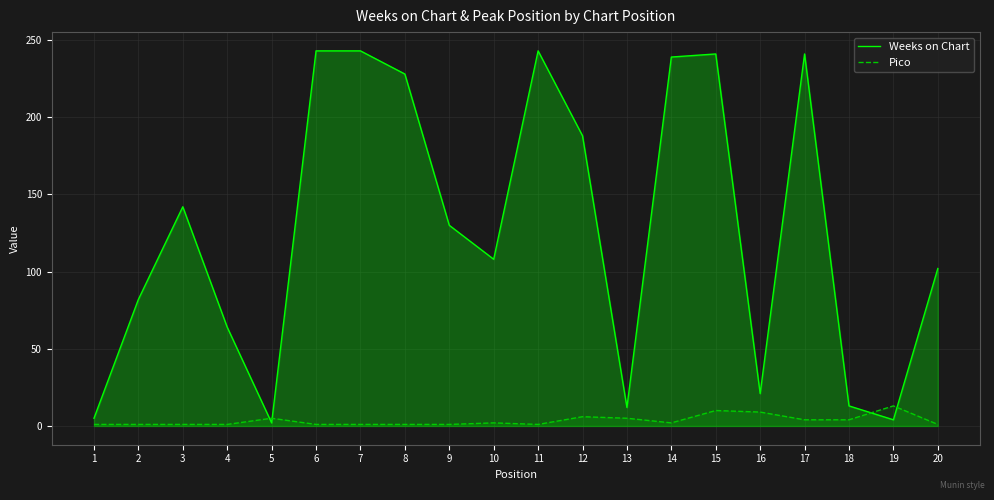

How many values in the Weeks on Chart series are below 130?

10